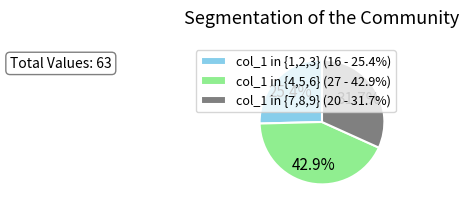

Which category has the smallest portion of the pie?

col_1 in {1,2,3} (16 - 25.4%)